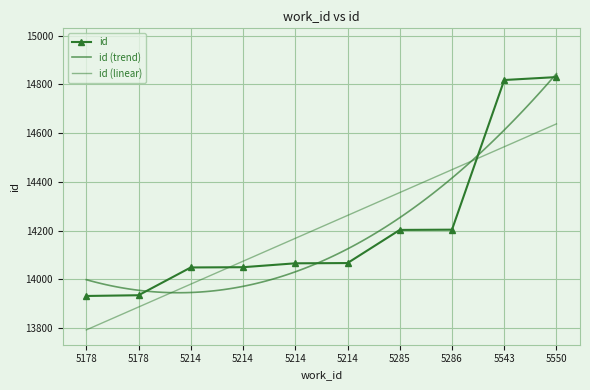

How many lines are shown in the chart?

1